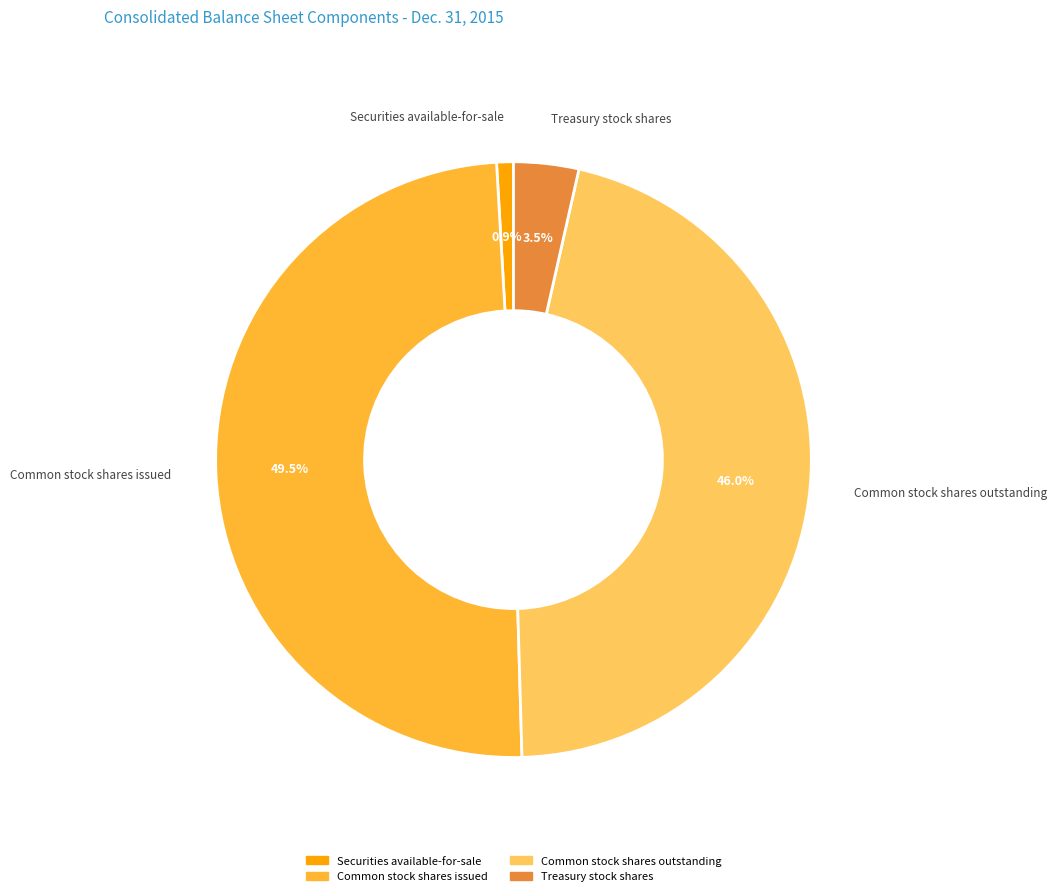

What is the ratio of the value at Common stock shares issued to the value at Common stock shares outstanding?

1.1